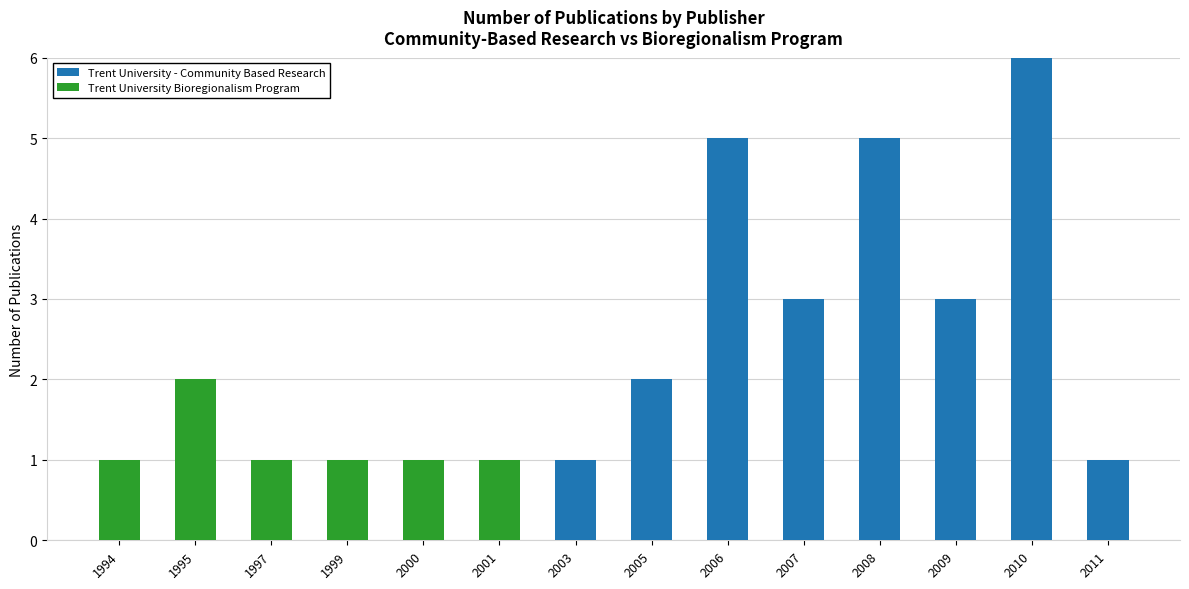

At which category is the sum across all series the highest?

2010